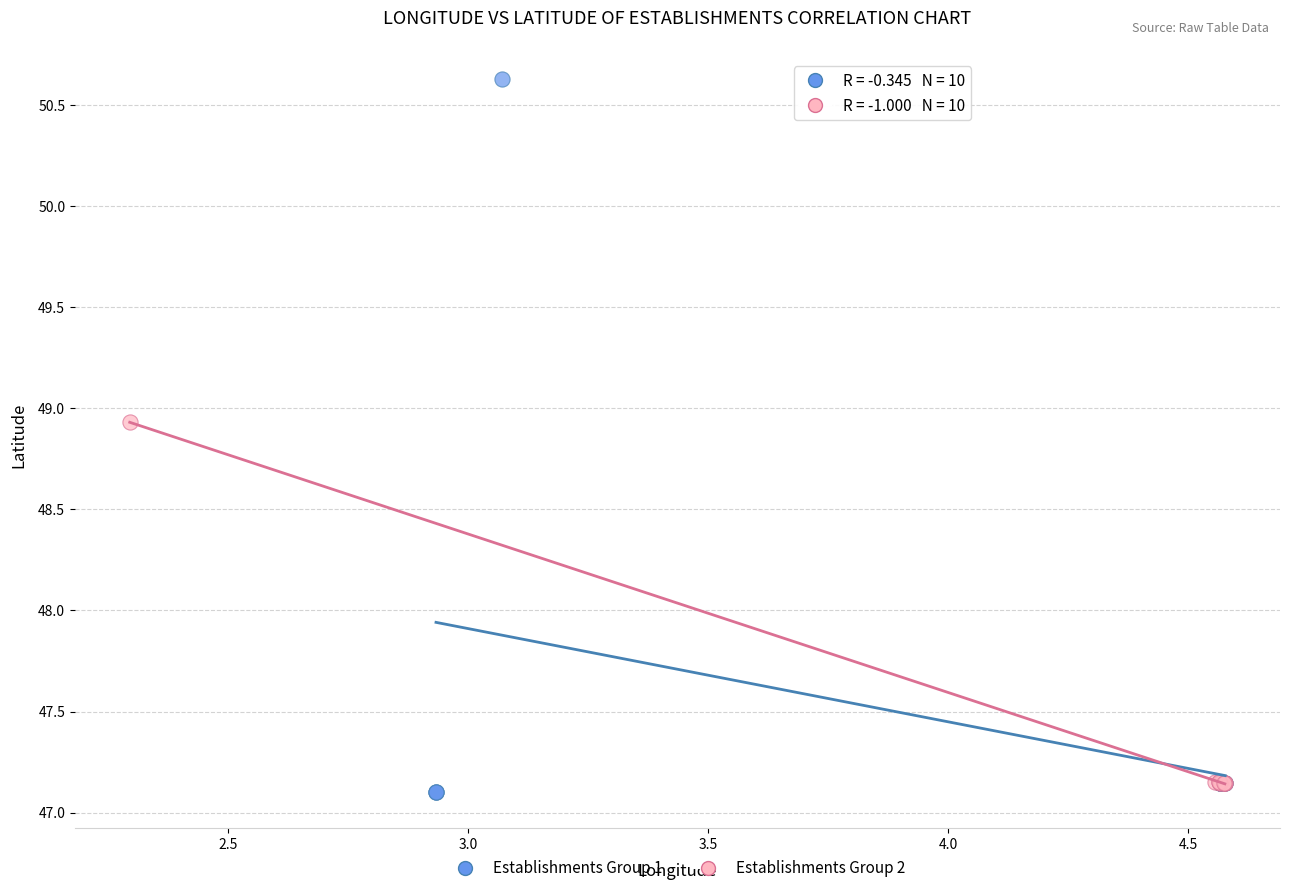

Which series contains the highest Y value?

Establishments Group 1